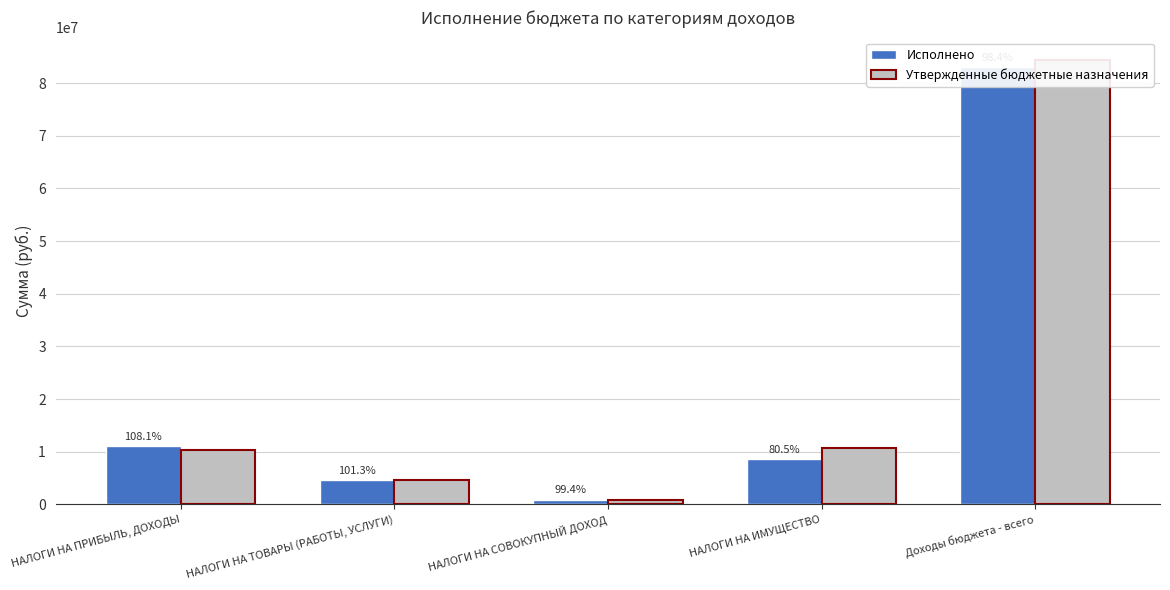

Which label corresponds to the smallest value in the chart?

НАЛОГИ НА СОВОКУПНЫЙ ДОХОД